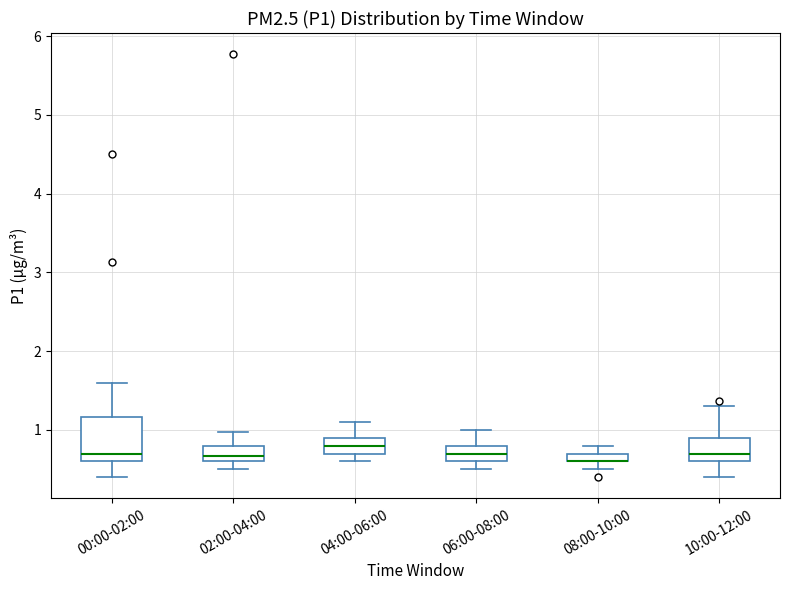

Which box is the tallest, from its lower edge to its upper edge?

00:00-02:00